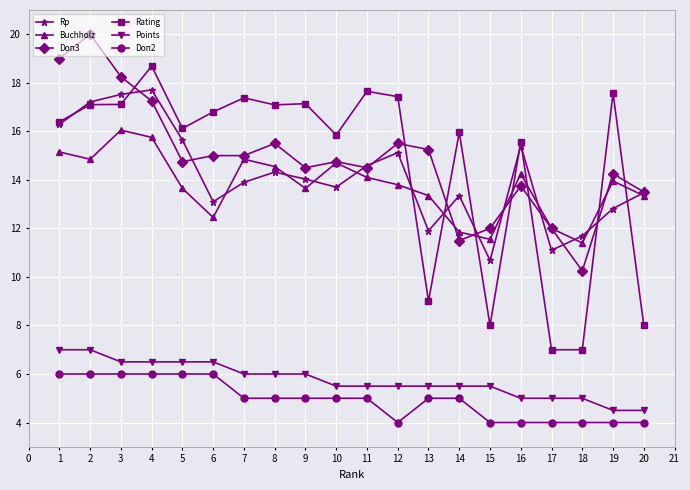

What is the total value across all series at 16?

68.0